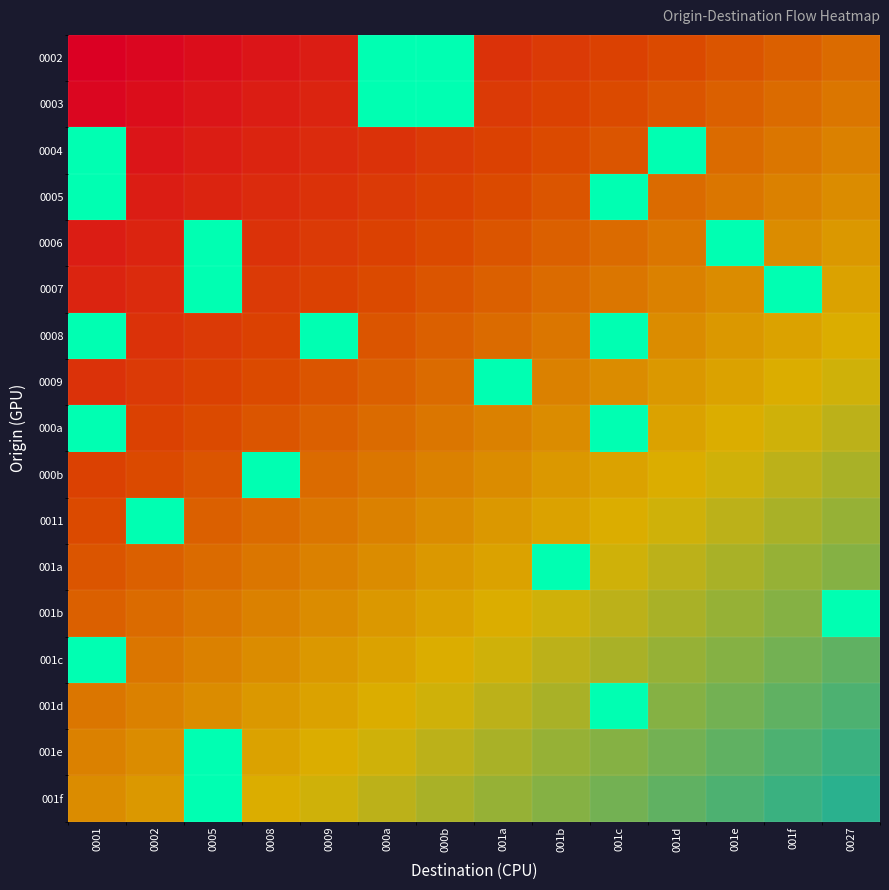

List the series in order of their peak value, lowest first.

0002, 0003, 0004, 0005, 0006, 0007, 0008, 0009, 000a, 000b, 0011, 001a, 001b, 001c, 001d, 001e, 001f